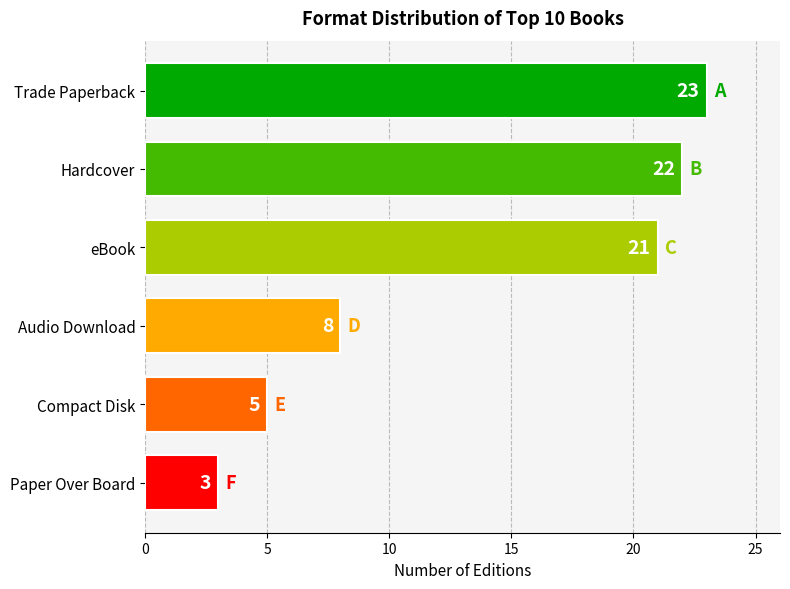

The value at Paper Over Board is 3. True or false?

True